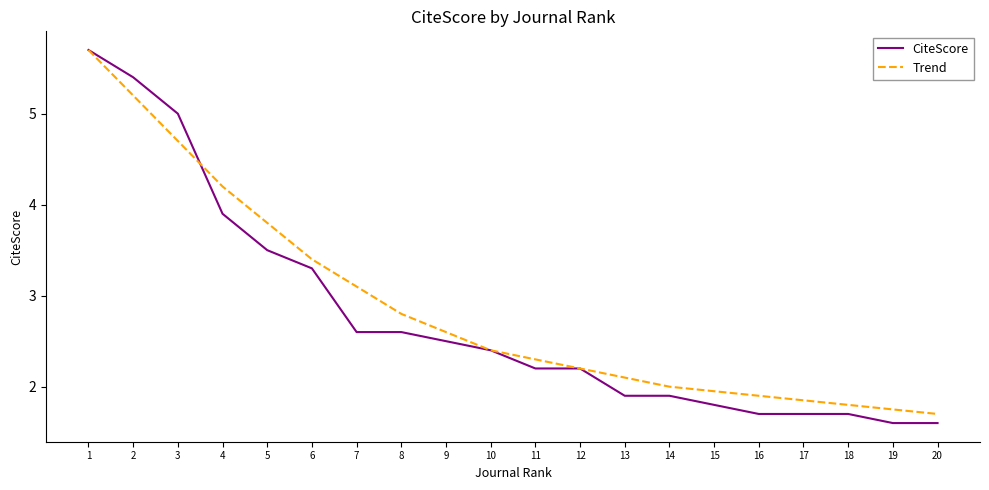

Which series changed the most between 1 and 16?

CiteScore